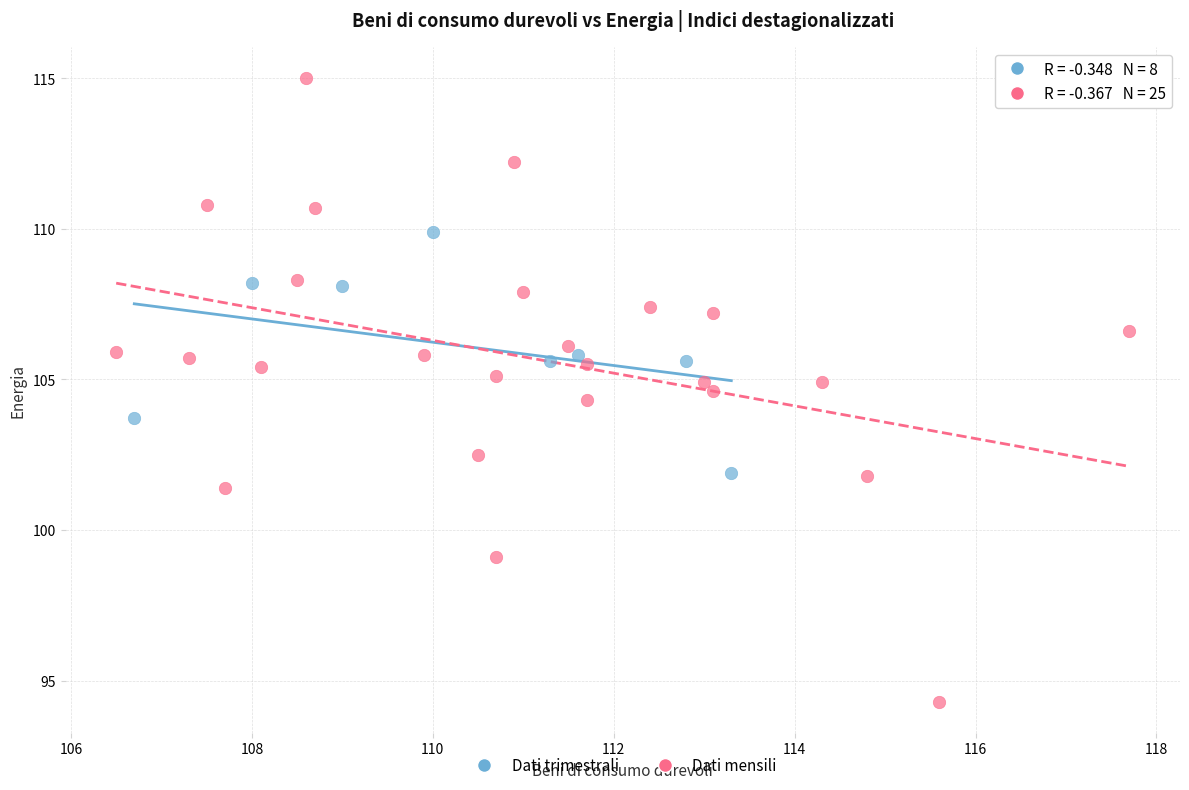

Which series contains the lowest Y value?

Dati mensili